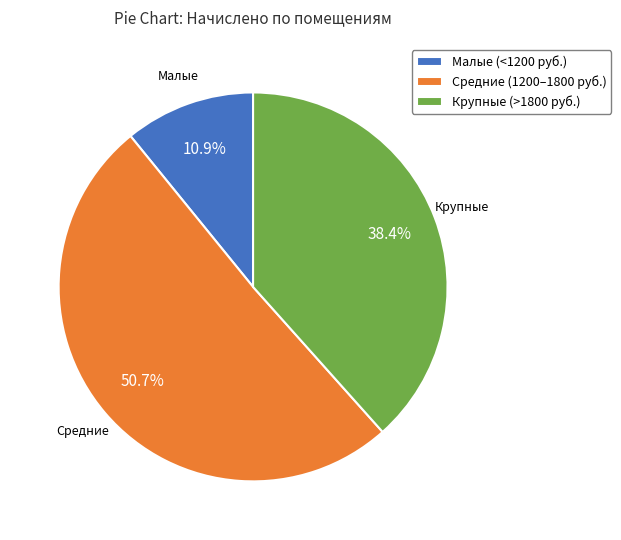

Rank the categories by value from lowest to highest.

Малые (<1200 руб.), Крупные (>1800 руб.), Средние (1200–1800 руб.)